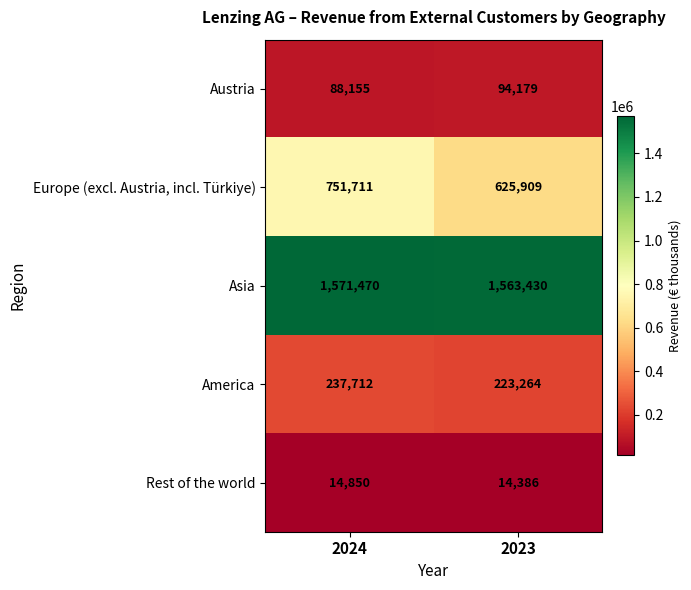

At which category does the chart reach its peak across all series?

2024